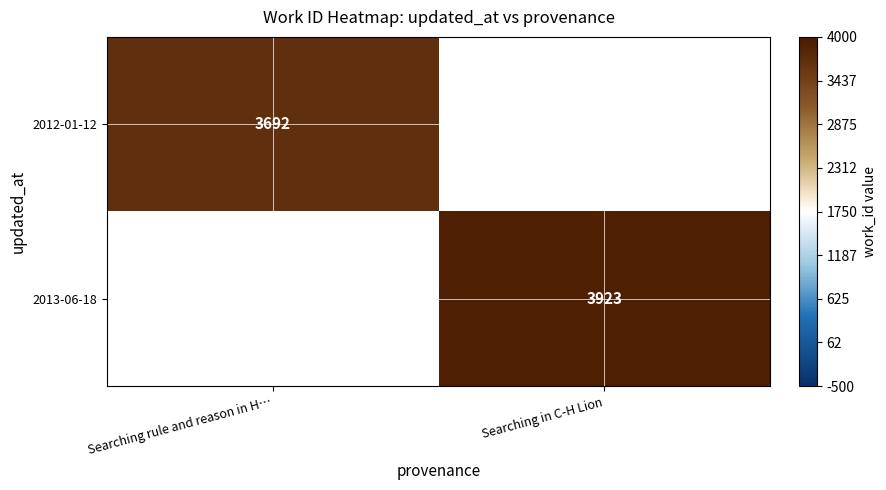

The 2012-01-12 series shows 5117 at Searching rule and reason in H…. True or false?

False